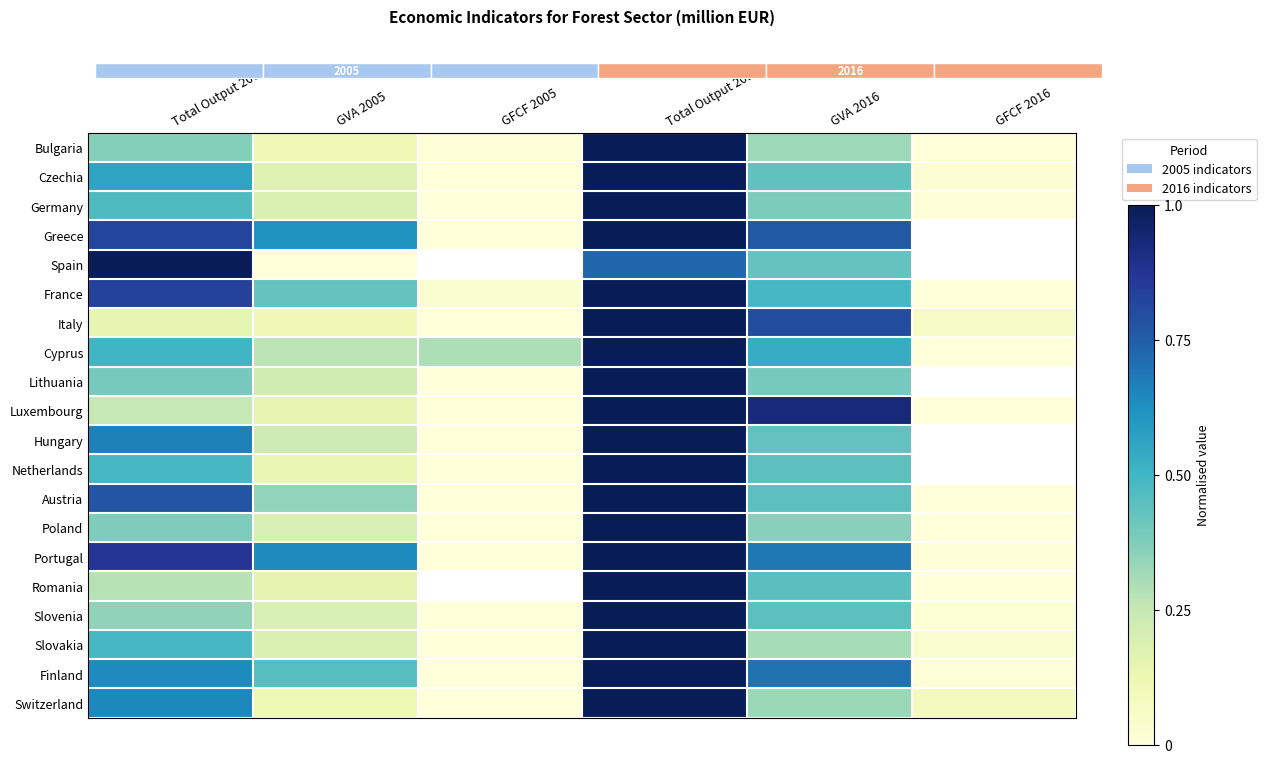

What is the maximum value for Lithuania?

1.0